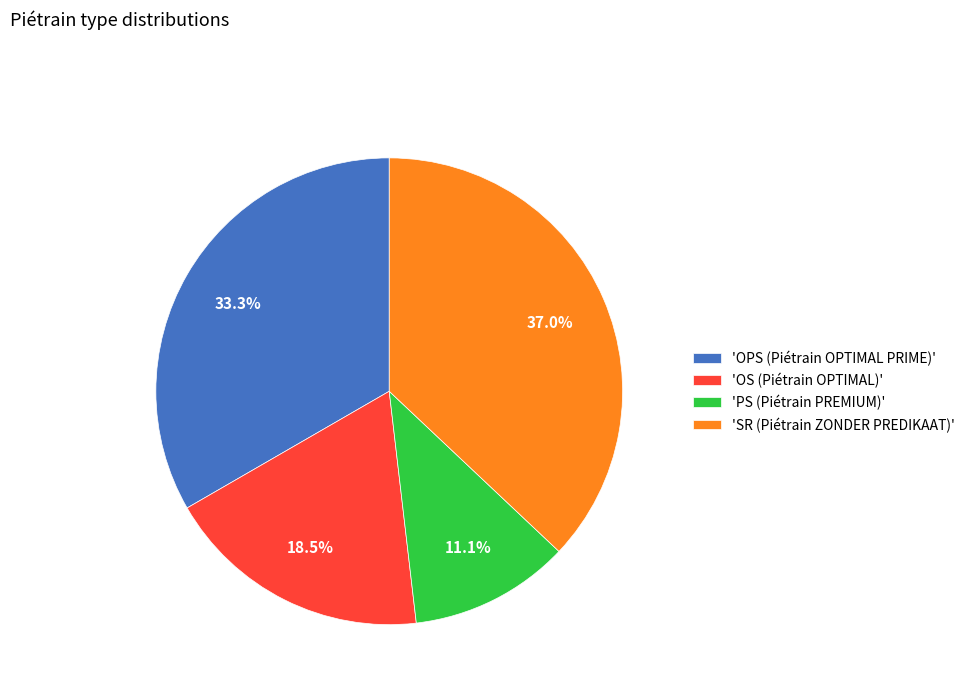

What is the ratio of the value at 'OS (Piétrain OPTIMAL)' to the value at 'PS (Piétrain PREMIUM)'?

1.7